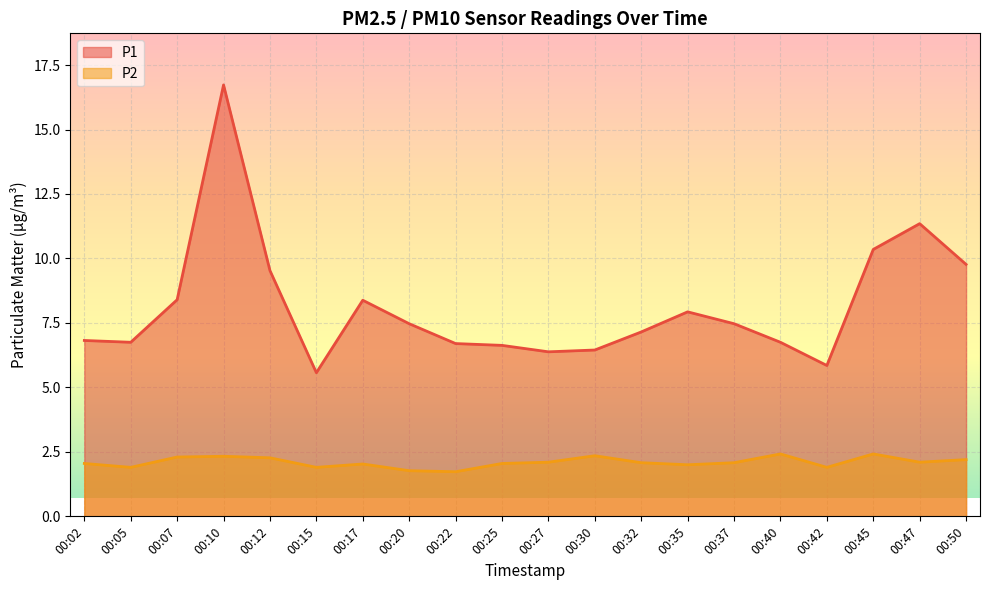

Which label corresponds to the largest value in the chart?

00:10